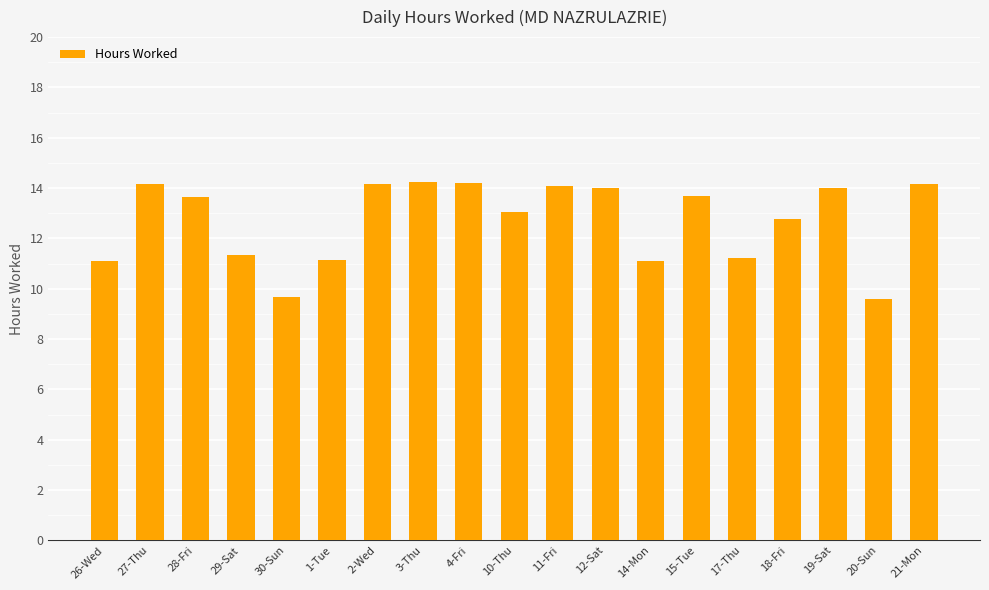

What is the minimum value shown in the chart?

9.6